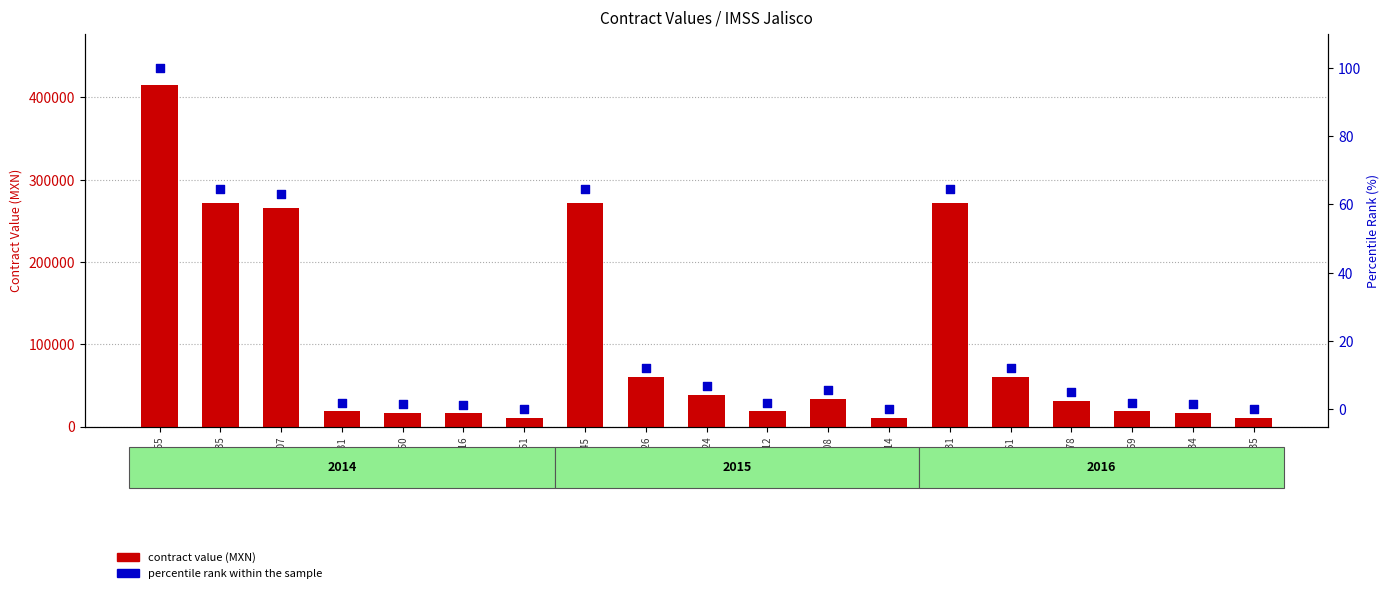

What is the total value across all series at 11295412?

19030.6